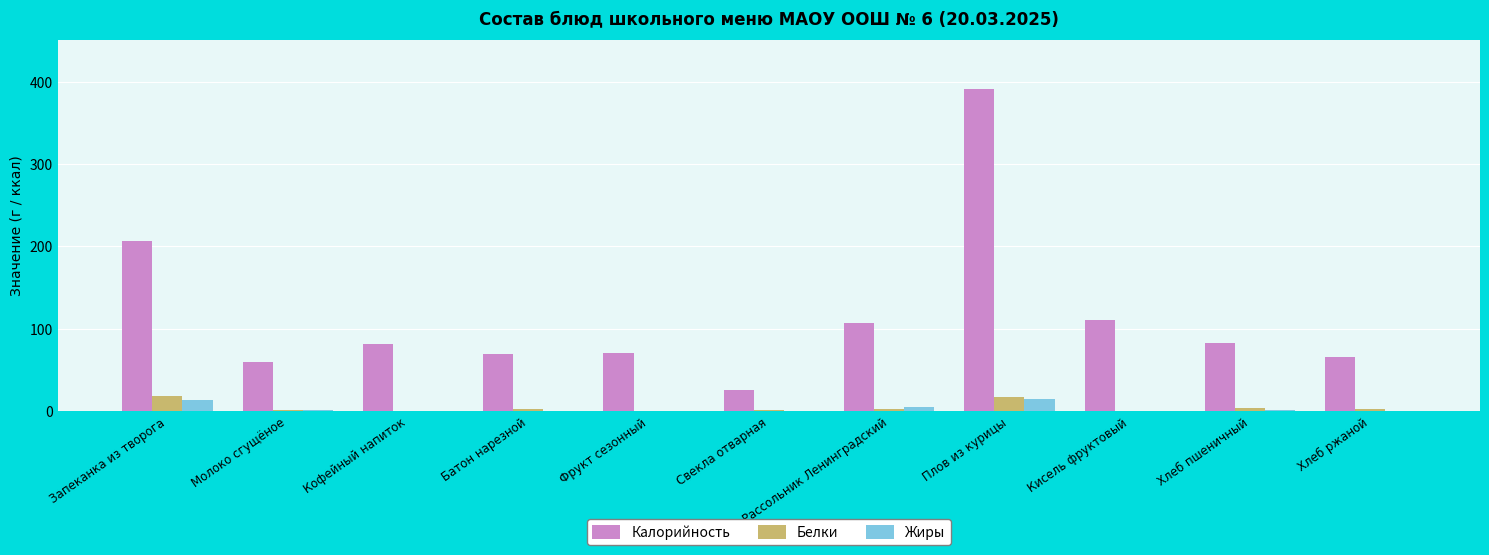

How many categories are shown in the chart?

11